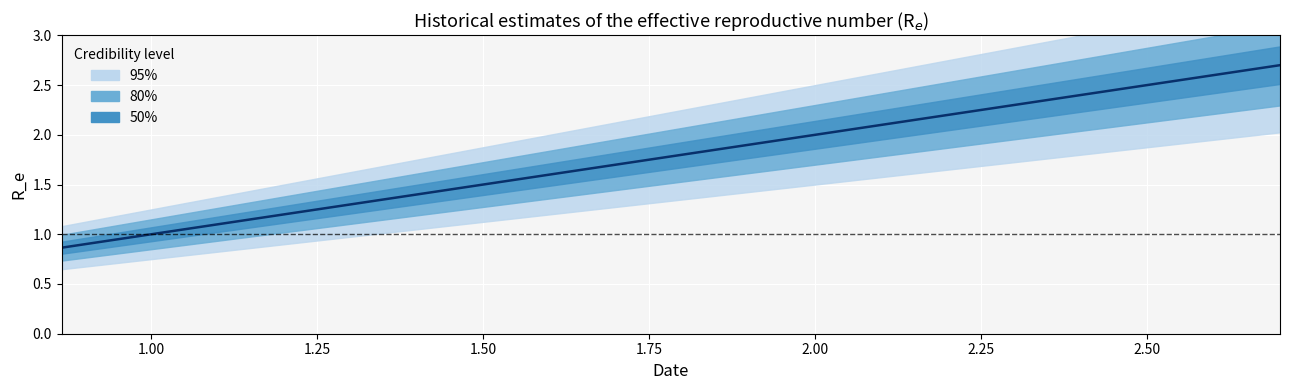

How many lines are shown in the chart?

1